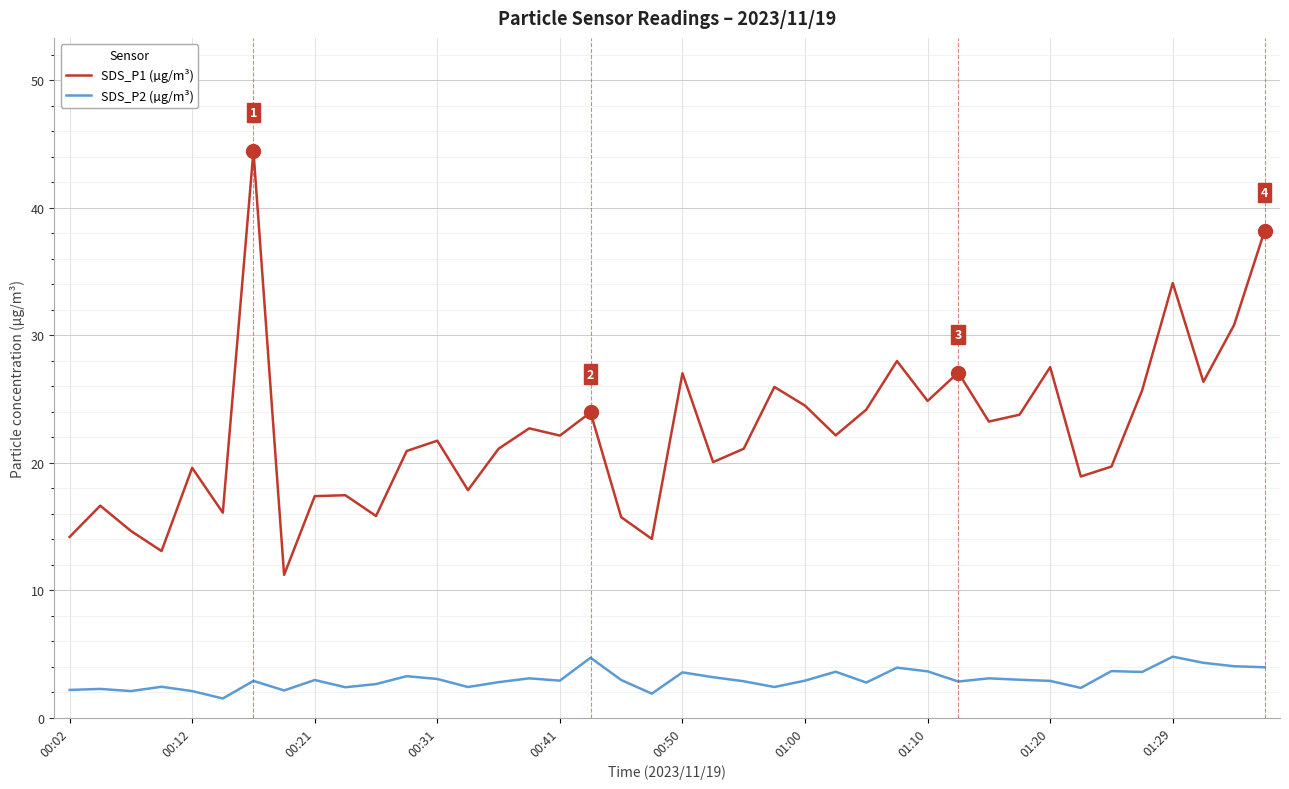

Which series has the largest total across all categories?

SDS_P1 (µg/m³)